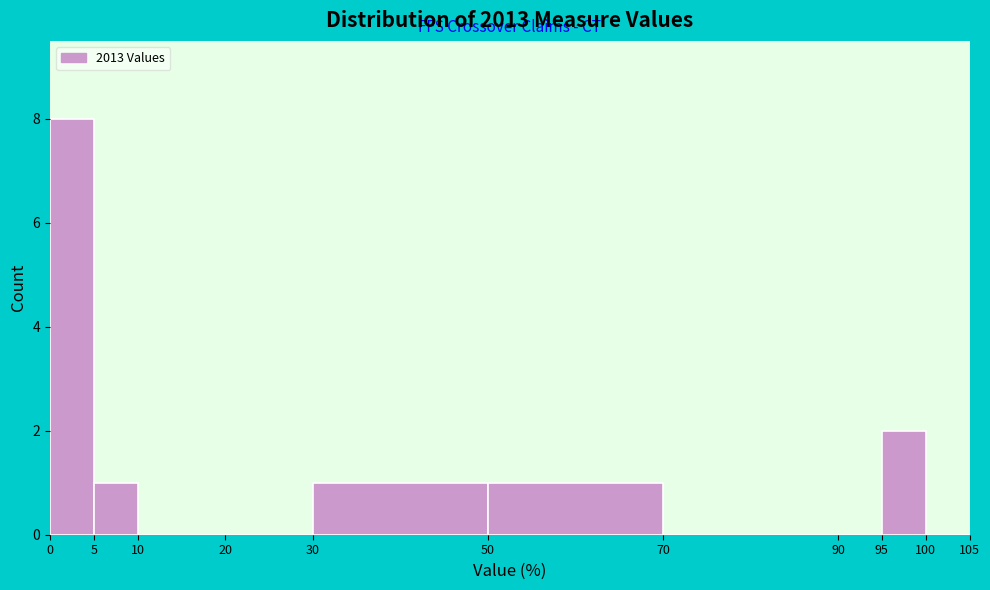

Reading left to right, transcribe this chart: for each bar, give the range it covers on the x-axis and its height. The values are not printed on the chart, so give them approximately, as read against the axis.

0 to 5: 8
5 to 10: 1
10 to 20: 0
20 to 30: 0
30 to 50: 1
50 to 70: 1
70 to 90: 0
90 to 95: 0
95 to 100: 2
100 to 105: 0